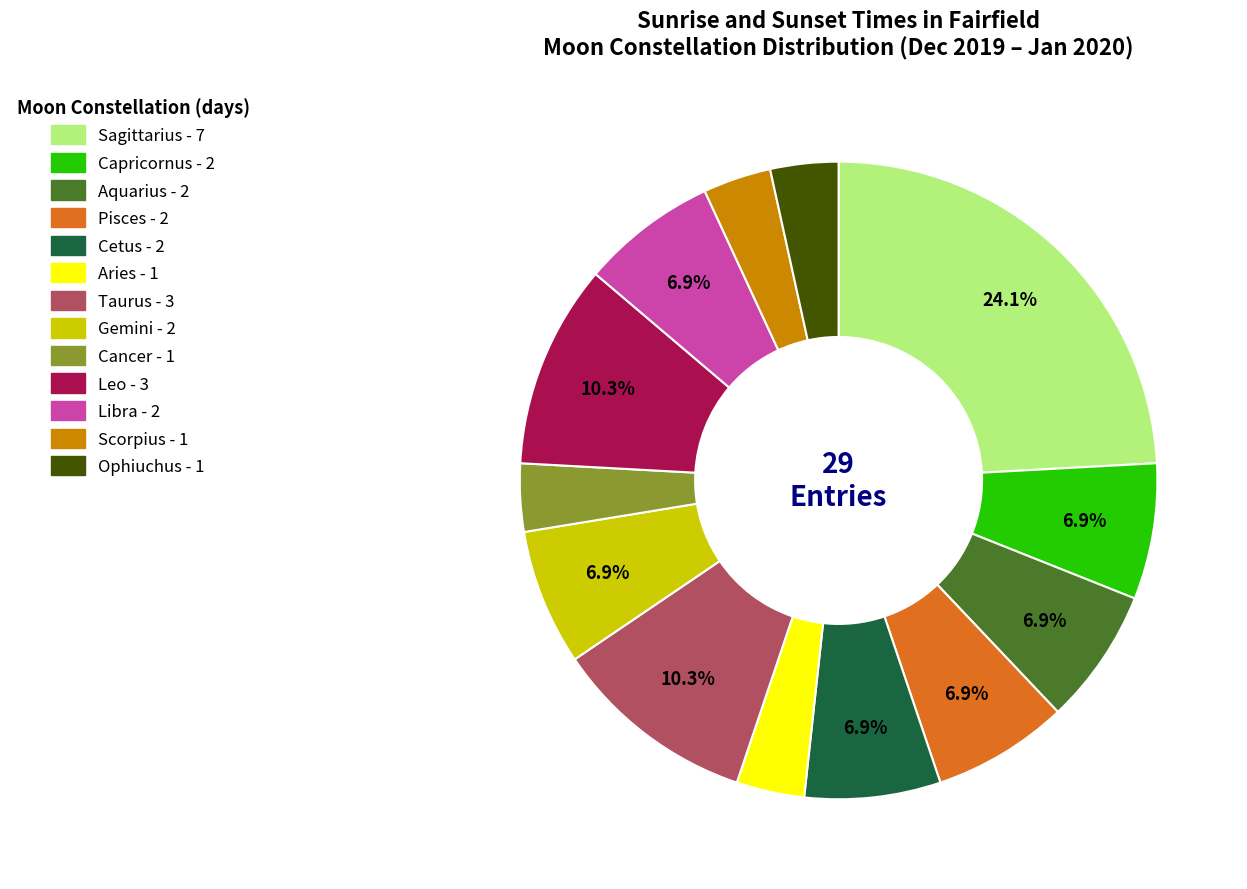

The Cancer slice represents 3% of the pie. True or false?

True